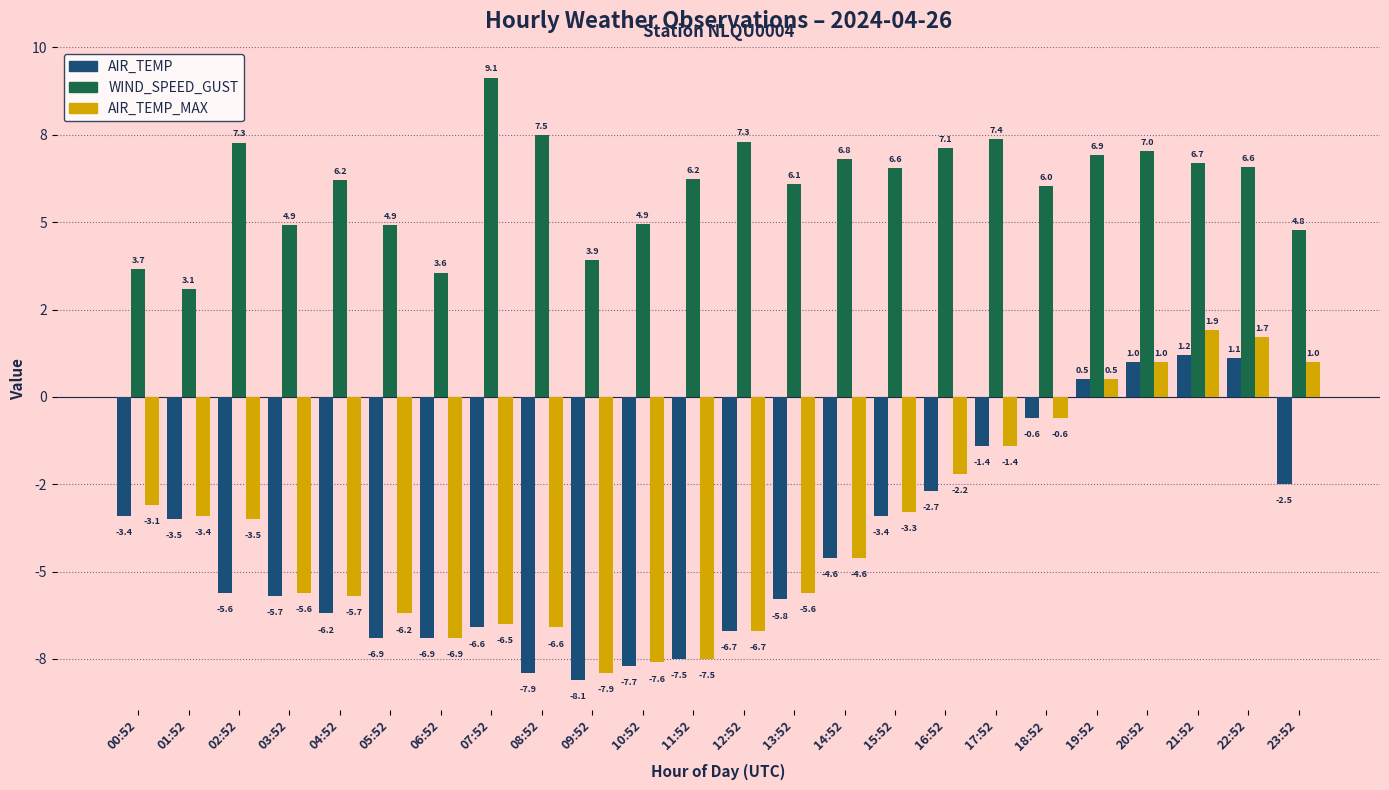

At which label does AIR_TEMP first exceed -4?

00:52